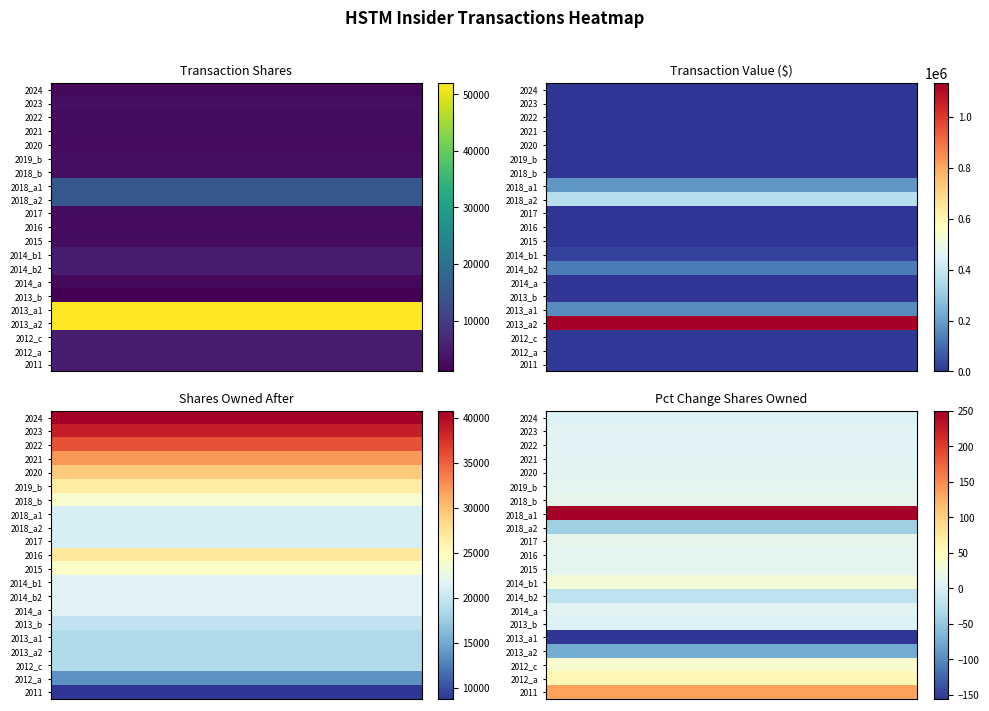

How many categories are shown in the chart?

8